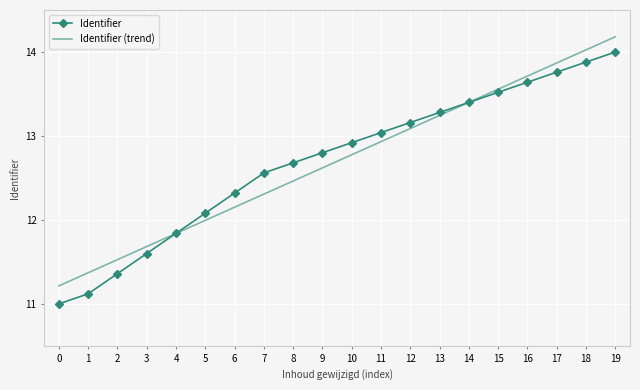

The Identifier series shows 18.5 at 10. True or false?

False